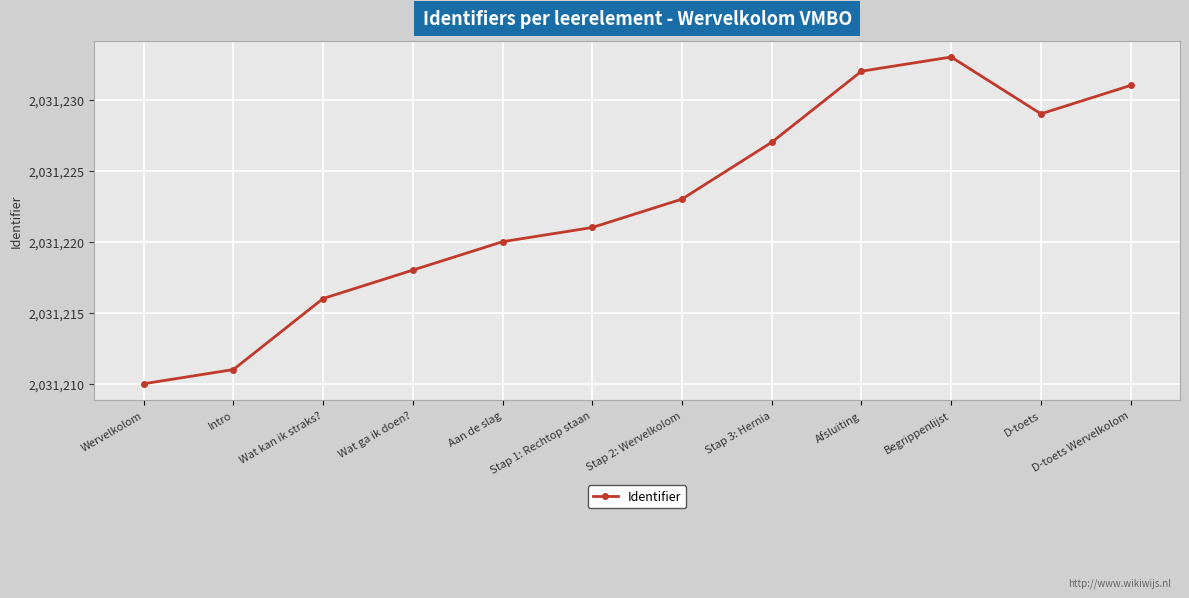

How many lines are shown in the chart?

1